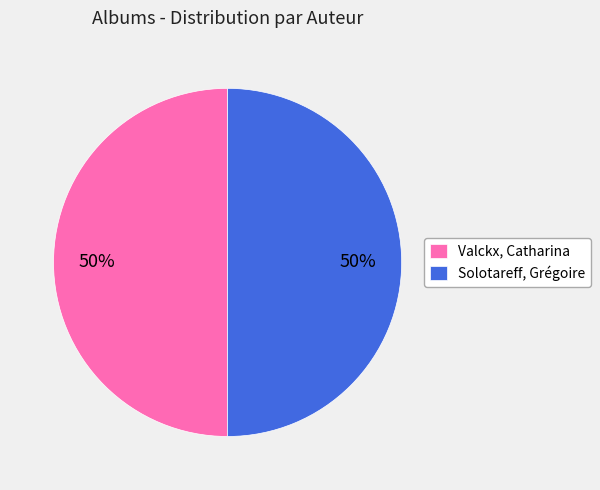

To the nearest percent, what is the combined percentage of Valckx, Catharina and Solotareff, Grégoire?

100%